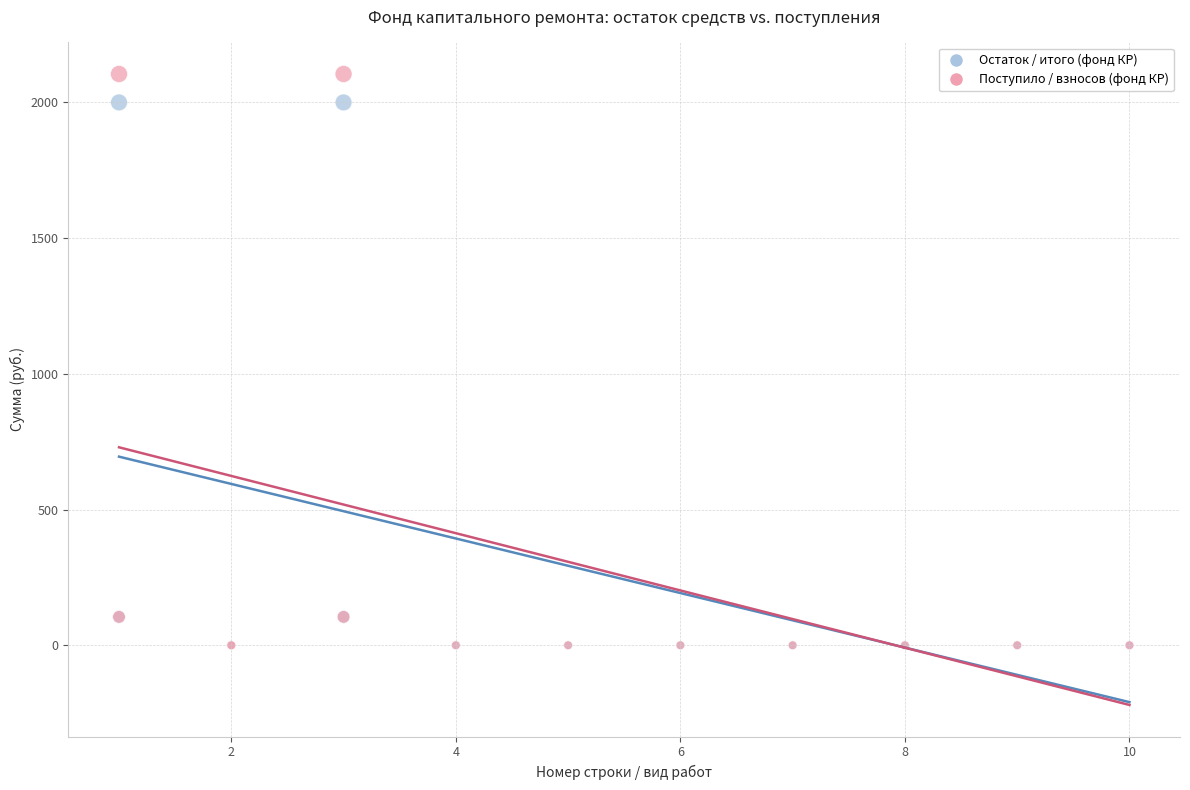

Which series has the widest spread of Y values?

Поступило / взносов (фонд КР)